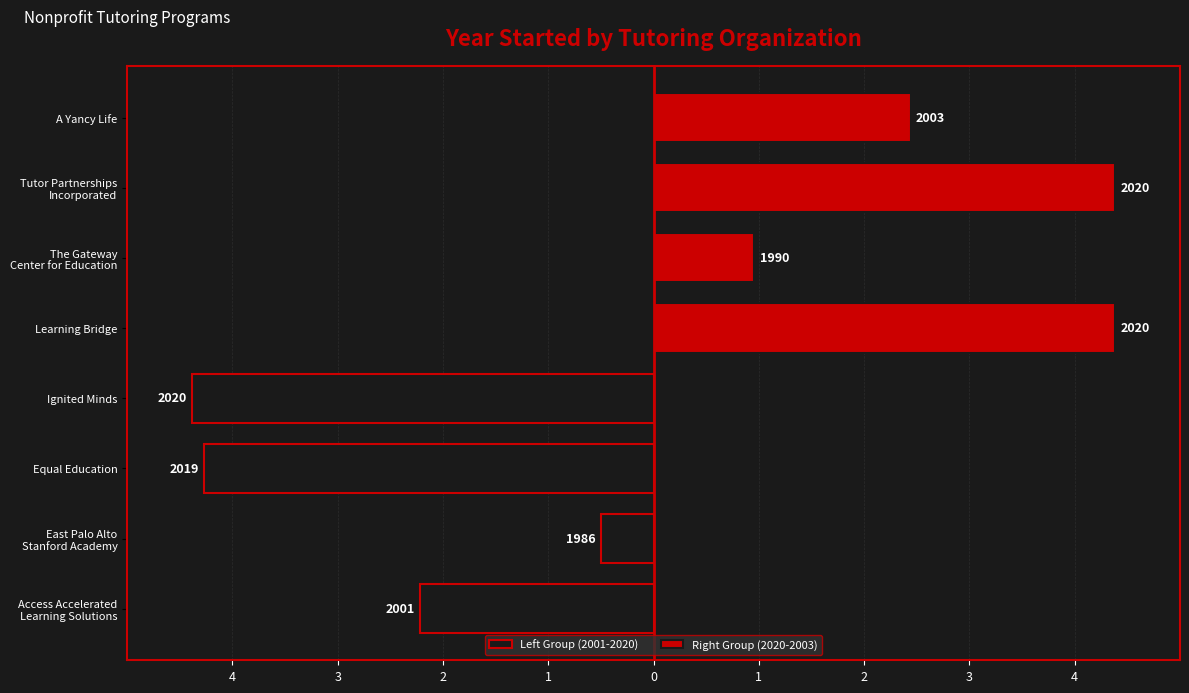

How many values in the Left Group (2001-2020) series are below -2?

3